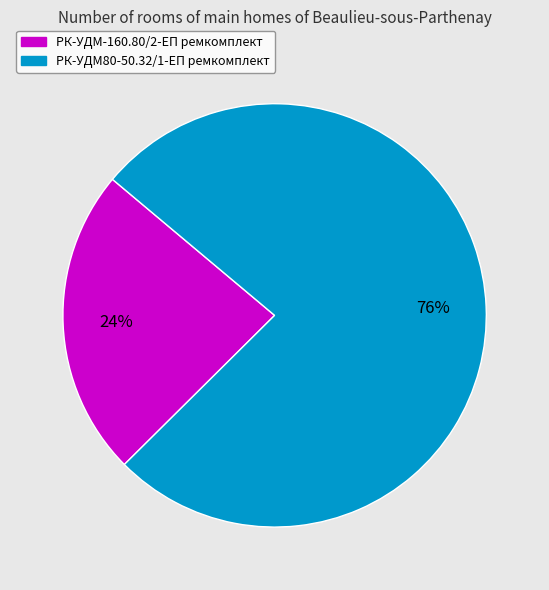

To the nearest percent, what portion does РК-УДМ-160.80/2-ЕП ремкомплект represent?

24%